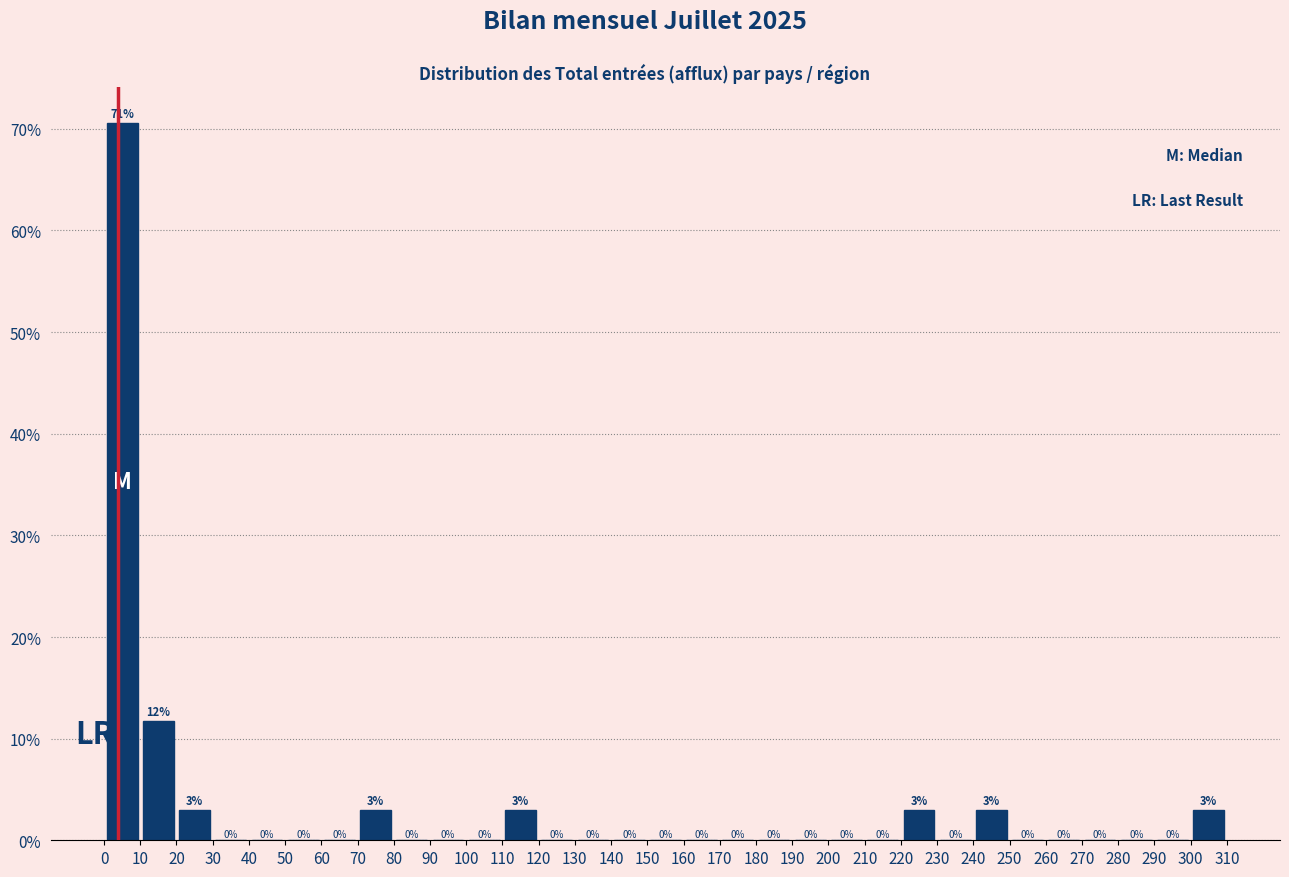

Which range on the x-axis has the tallest bar?

0 to 10